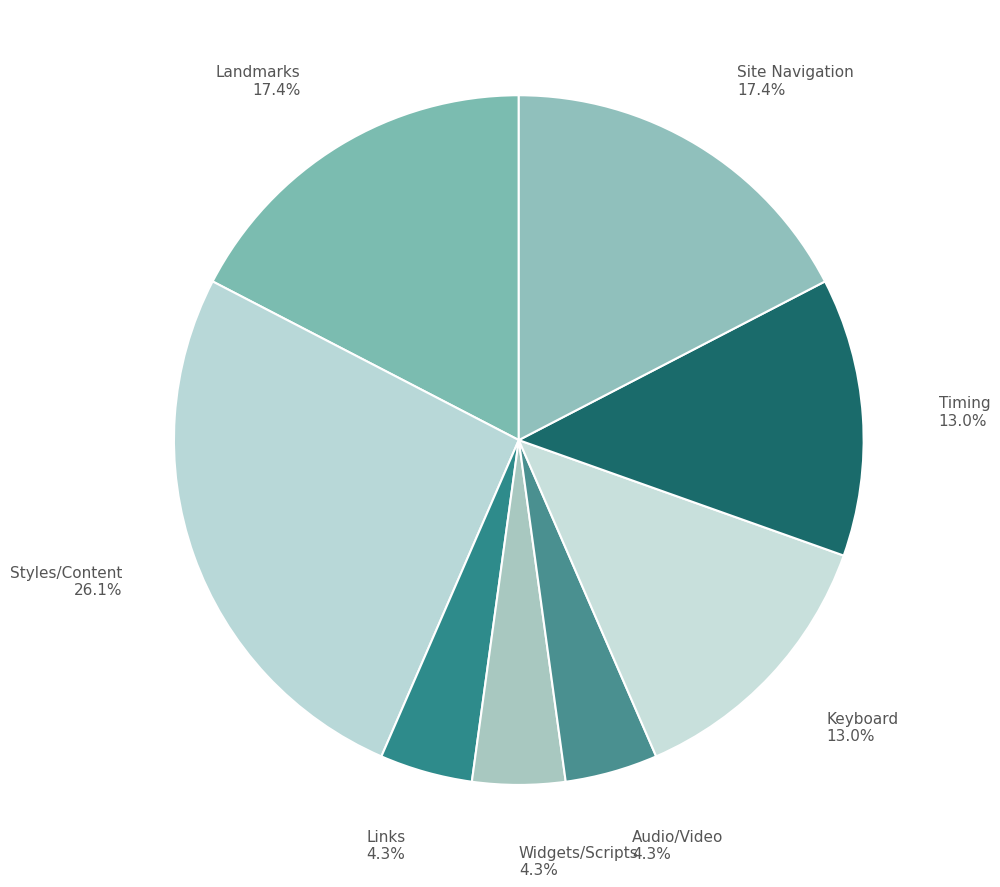

How many slices are in this pie chart?

8